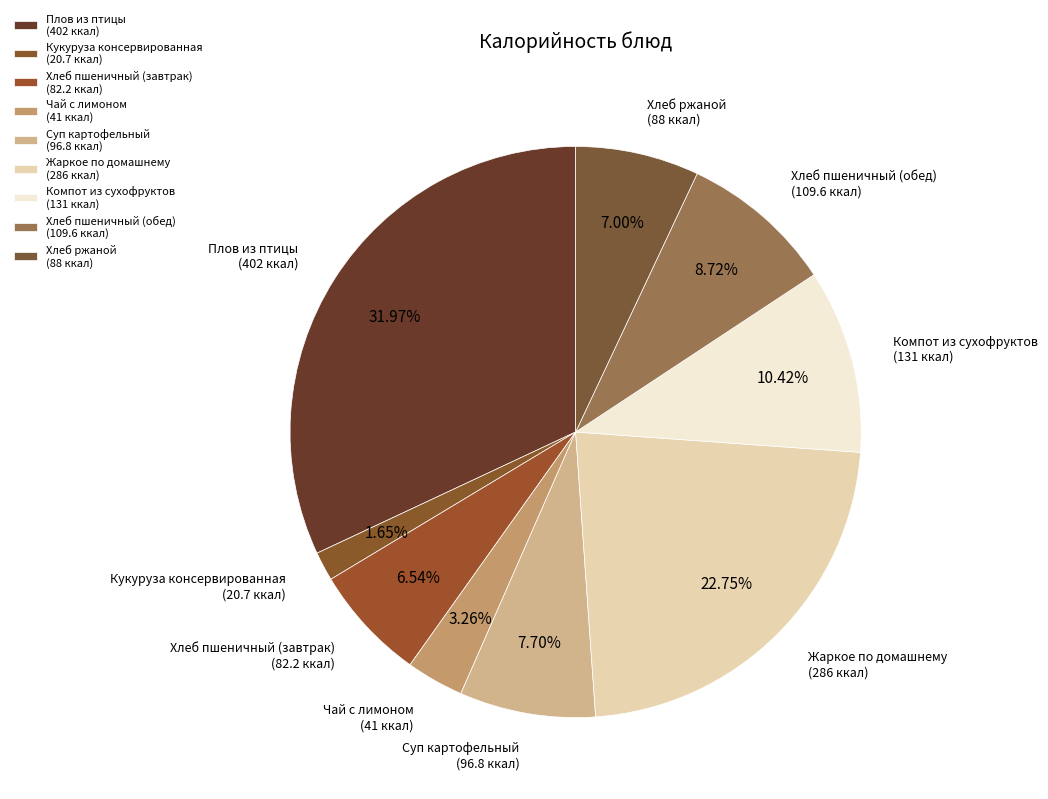

Which category has the smallest portion of the pie?

Кукуруза консервированная